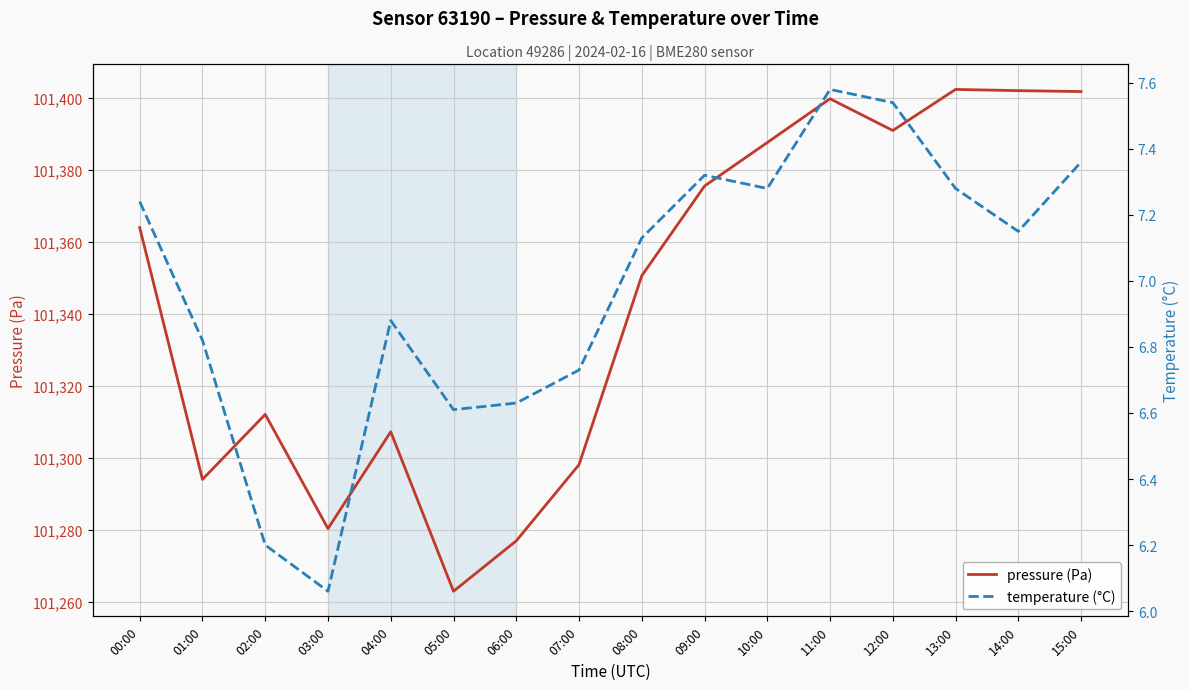

Where does the pressure (Pa) series first go above 101363?

00:00